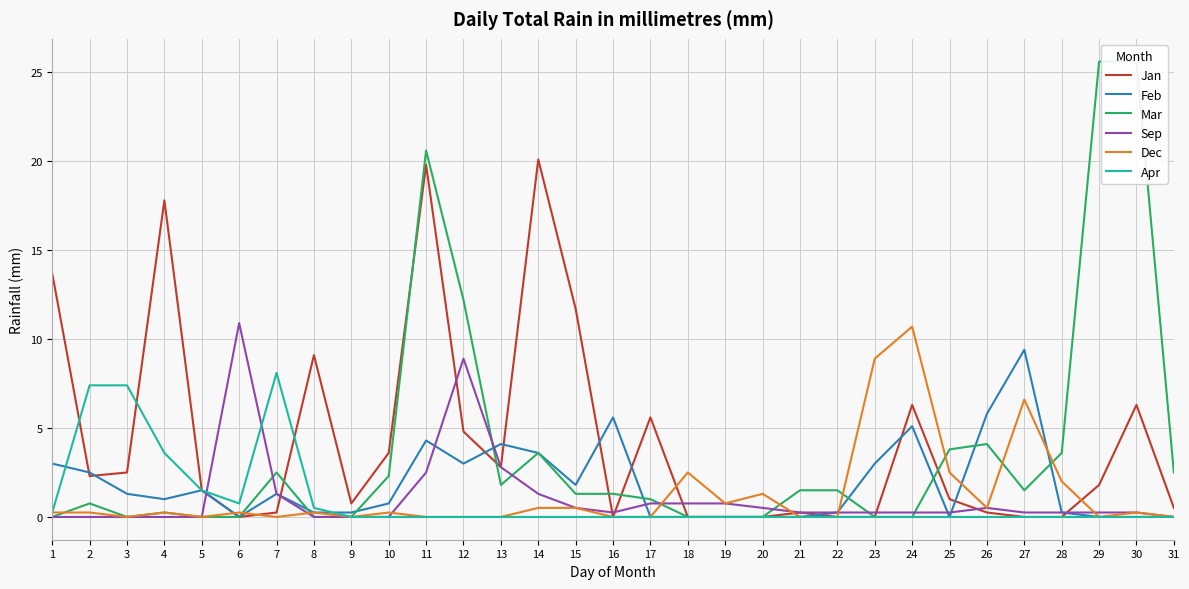

How many interior local peaks does the Feb series have?

7